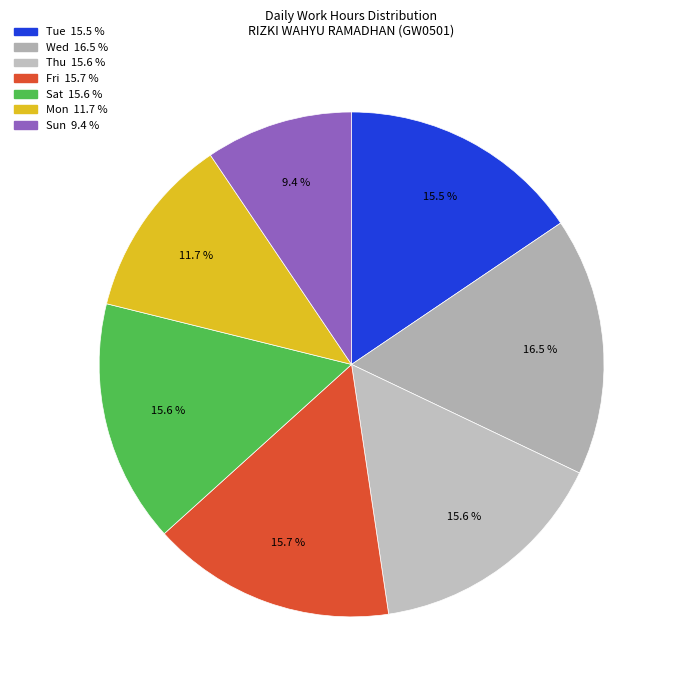

How many slices are in this pie chart?

7